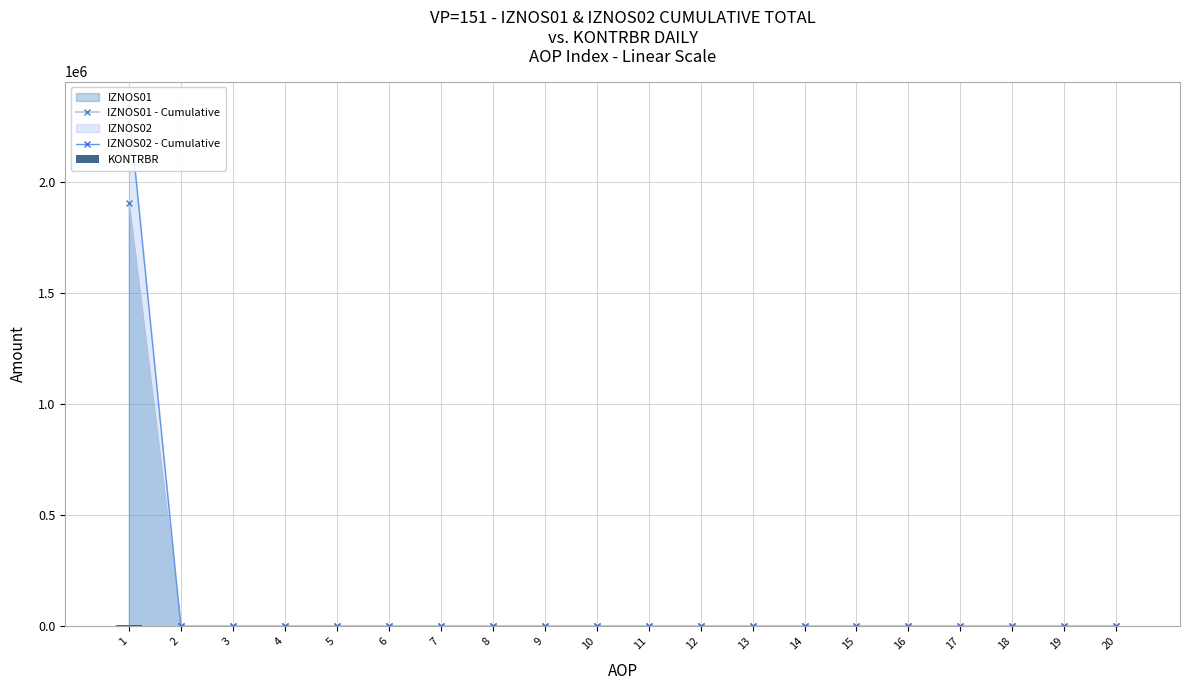

Reading left to right, extract all data points from this chart.

IZNOS01 - Cumulative: 1908813.1	0.0	0.0	0.0	0.0	0.0	0.0	0.0	0.0	0.0	0.0	0.0	0.0	0.0	0.0	0.0	0.0	0.0	0.0	0.0
IZNOS02 - Cumulative: 2337572.8	0.0	0.0	0.0	0.0	0.0	0.0	0.0	0.0	0.0	0.0	0.0	0.0	0.0	0.0	0.0	0.0	0.0	0.0	0.0
KONTRBR: 6584.0	0.0	0.0	0.0	0.0	0.0	0.0	0.0	0.0	0.0	0.0	0.0	0.0	0.0	0.0	0.0	0.0	0.0	0.0	0.0